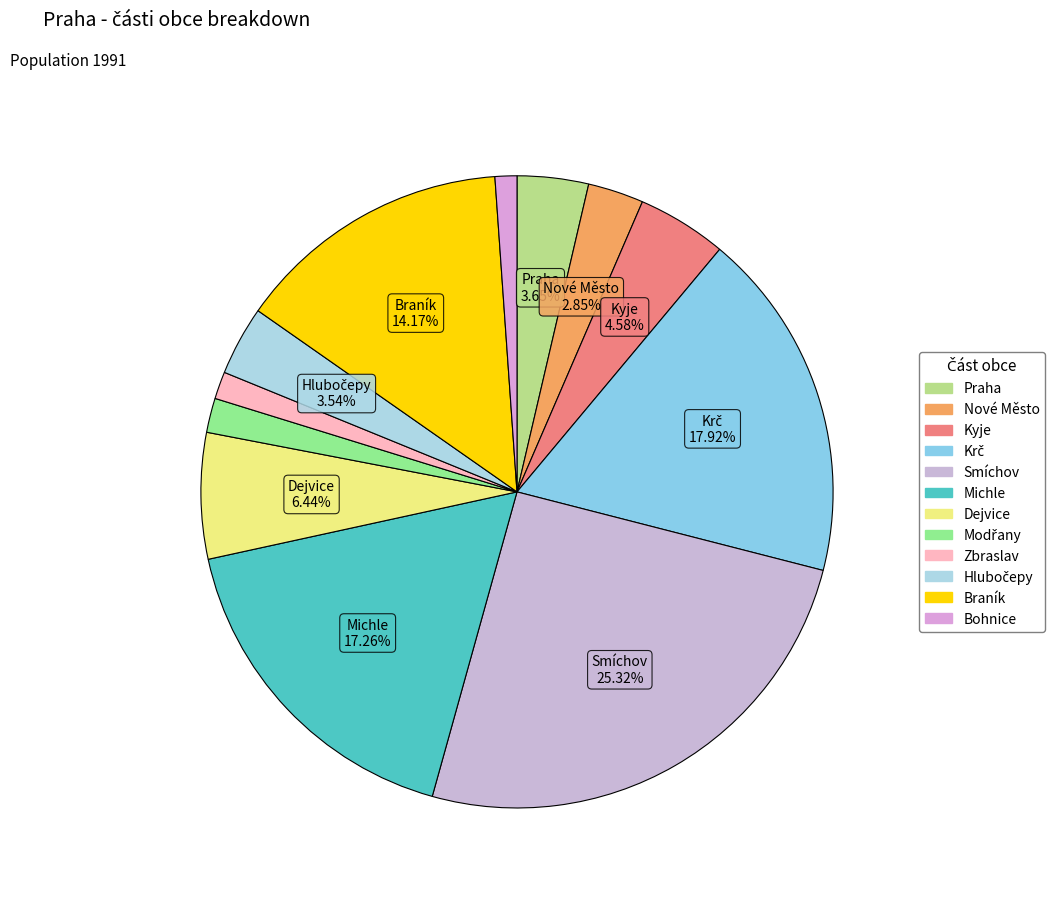

Count the number of slices in the pie.

12